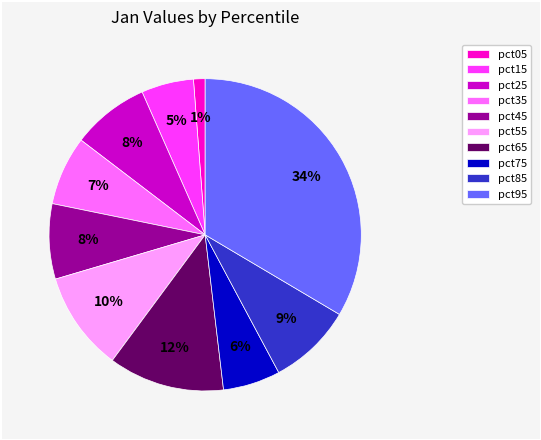

Combined, do pct75 and pct65 account for over 50%?

No